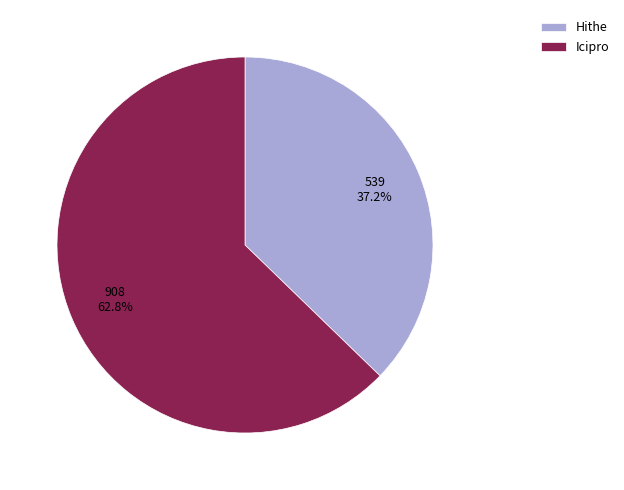

Is the sum of Hithe and Icipro greater than half?

Yes